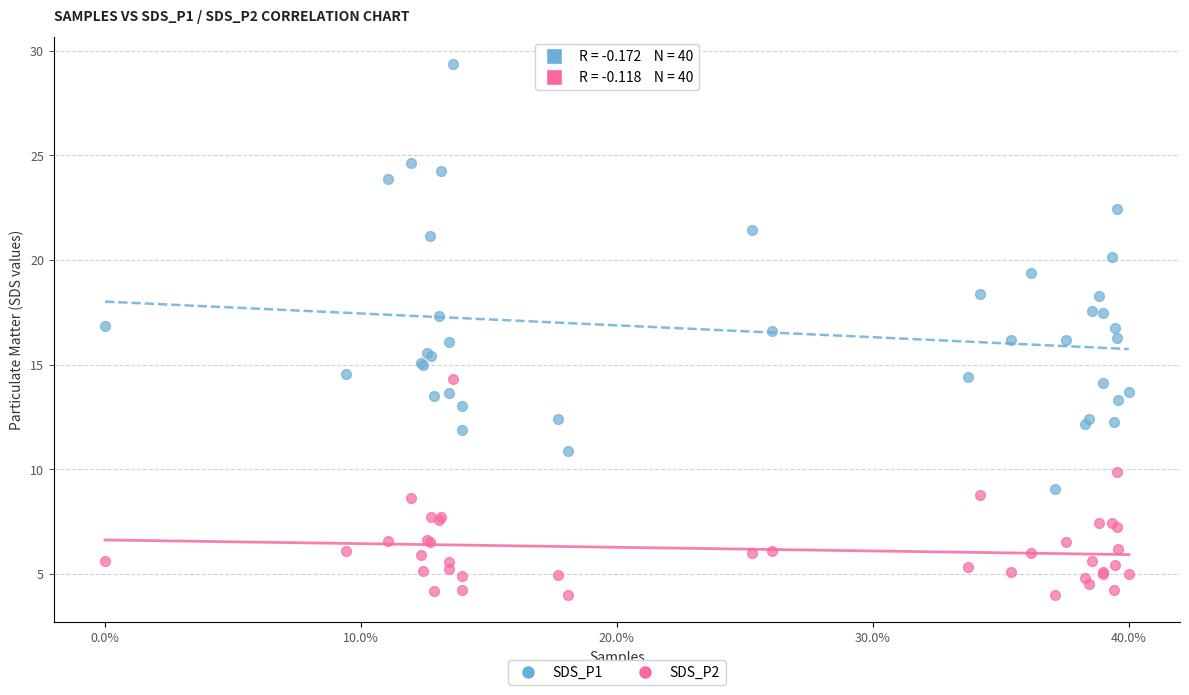

Which series contains the lowest Y value?

SDS_P2